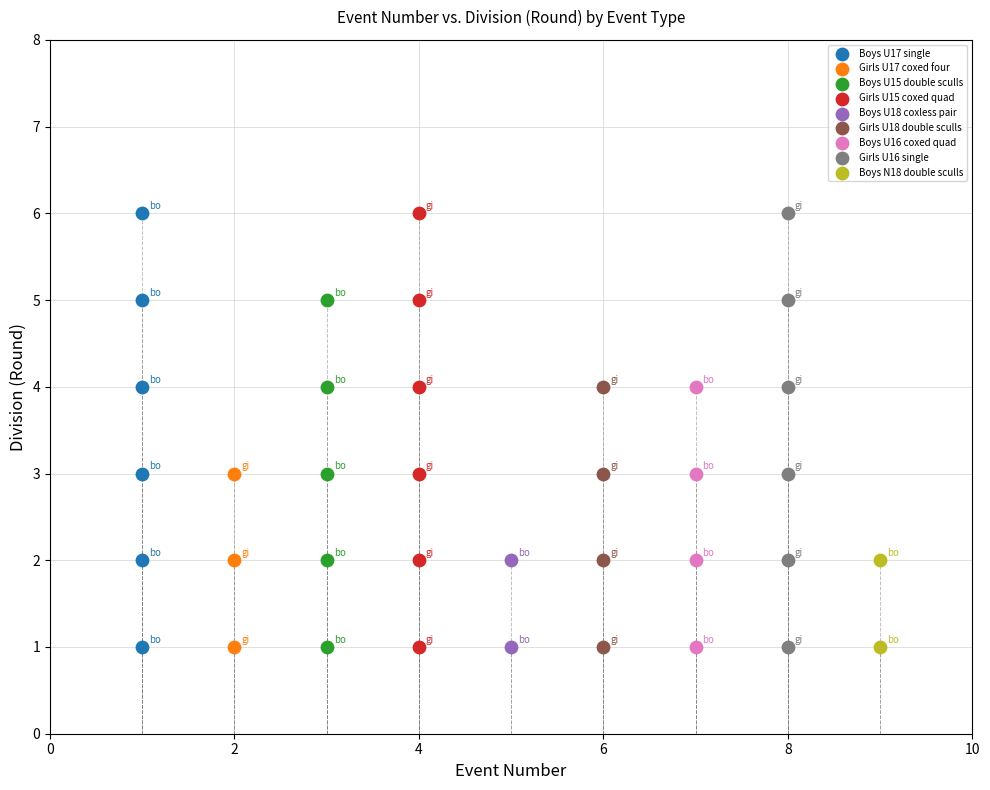

What are all the series names shown in the legend?

Boys U17 single, Girls U17 coxed four, Boys U15 double sculls, Girls U15 coxed quad, Boys U18 coxless pair, Girls U18 double sculls, Boys U16 coxed quad, Girls U16 single, Boys N18 double sculls